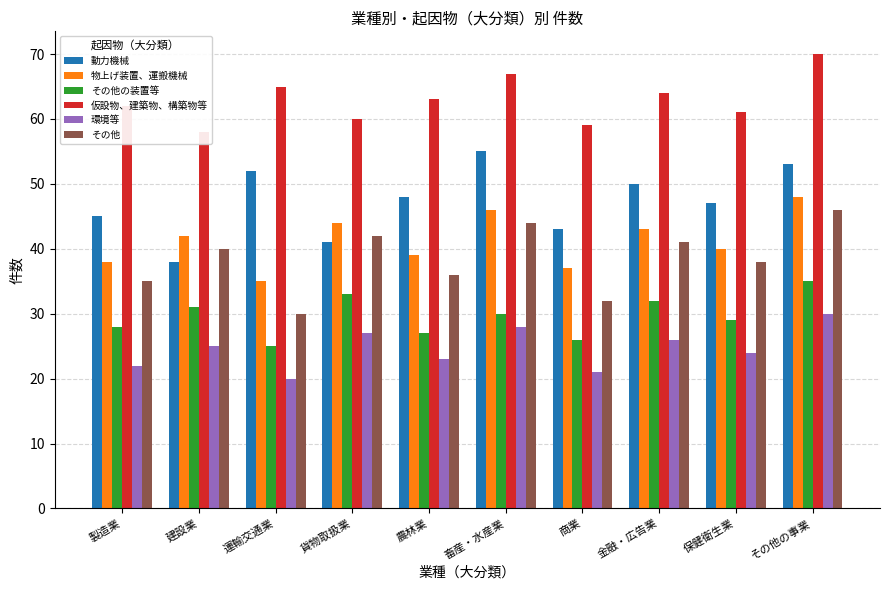

Is it true that 環境等 equals 22 at 製造業?

True